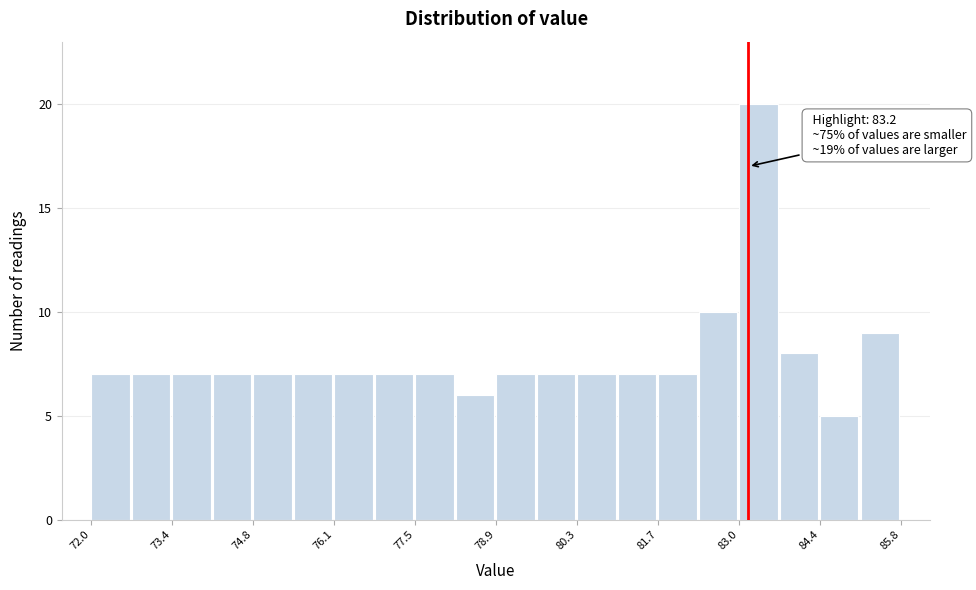

Around what value on the x-axis is the tallest bar? Give the approximate position of its centre, as read against the axis.

83.4